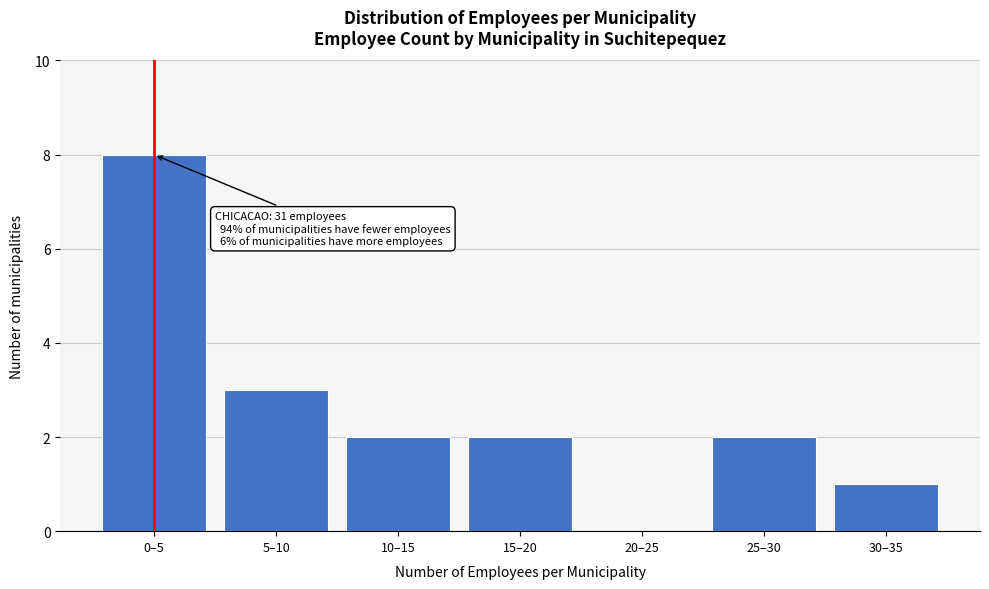

Reading left to right, transcribe all the data shown in this chart.

0–5=8	5–10=3	10–15=2	15–20=2	20–25=0	25–30=2	30–35=1